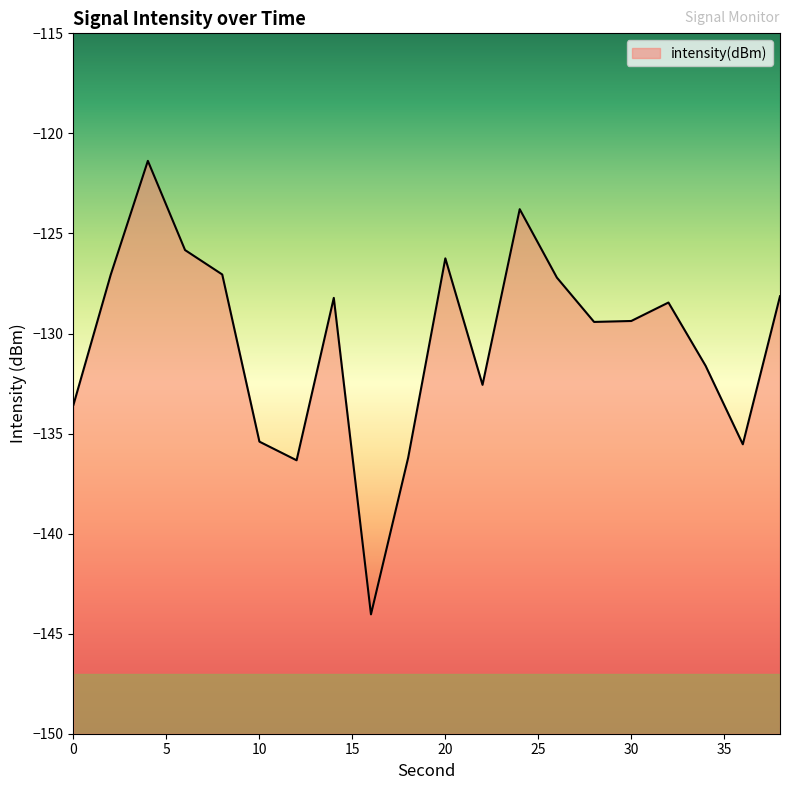

How many lines are shown in the chart?

1